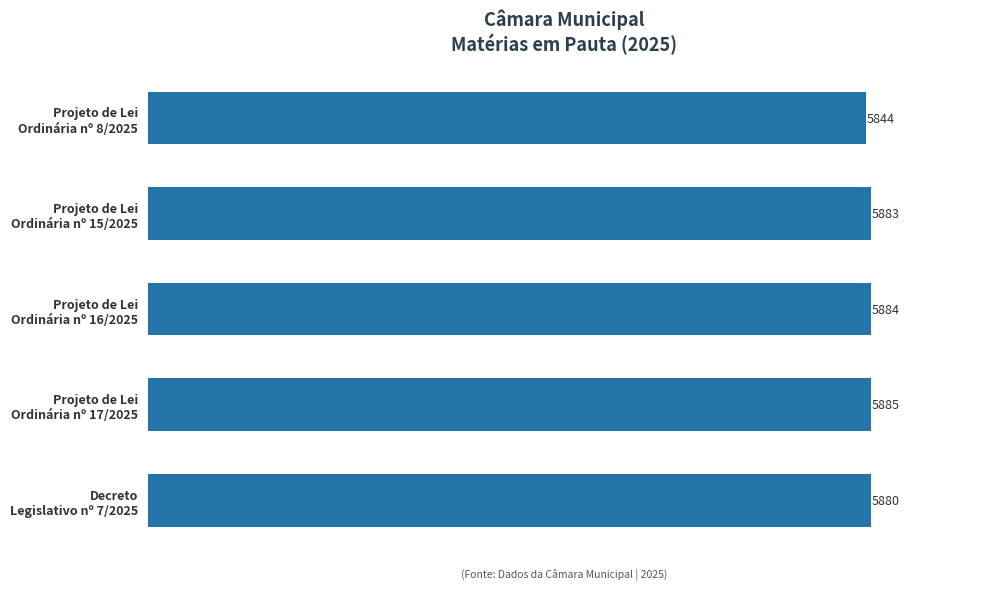

Reading bottom to top, extract all data points from this chart.

5880	5885	5884	5883	5844